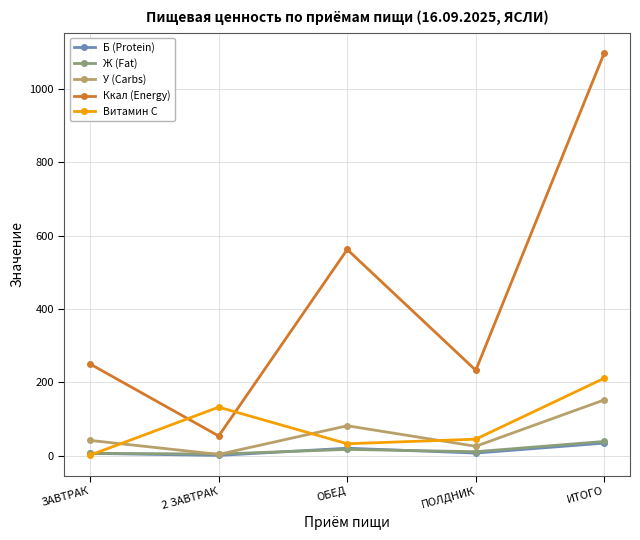

What is the spread (max minus min) of values at 2 ЗАВТРАК?

131.7